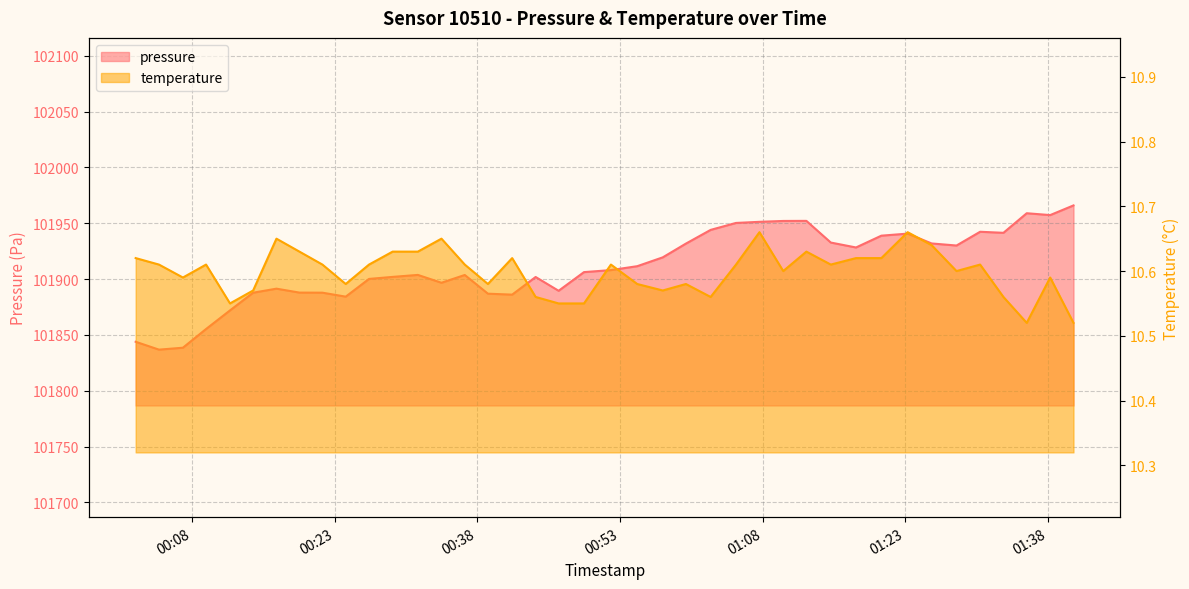

The pressure series shows 145302.6 at 2023-10-08T00:49:13. True or false?

False